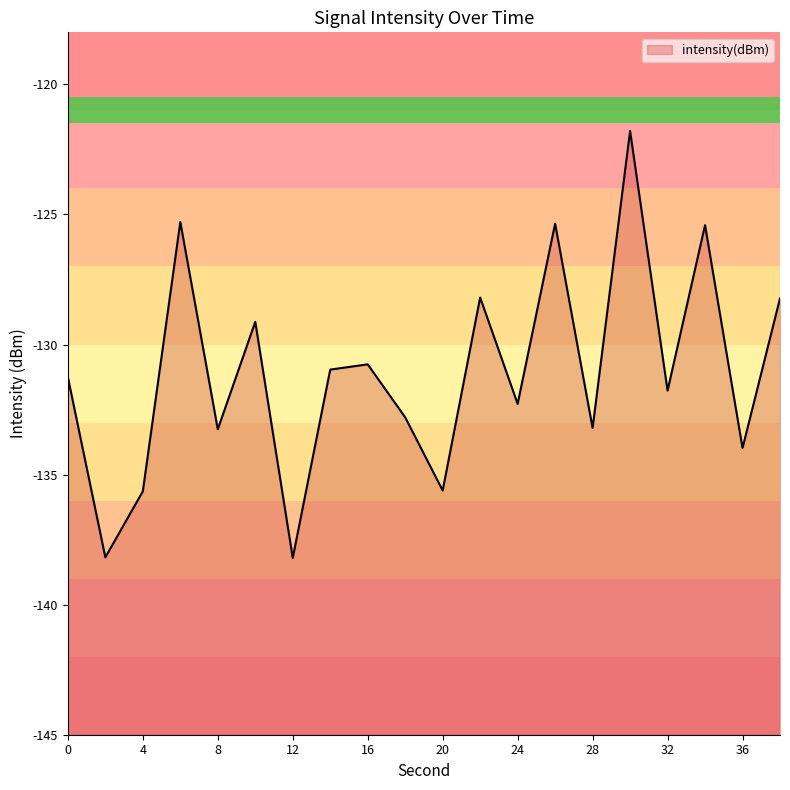

What is the sum of all values?

-2621.3